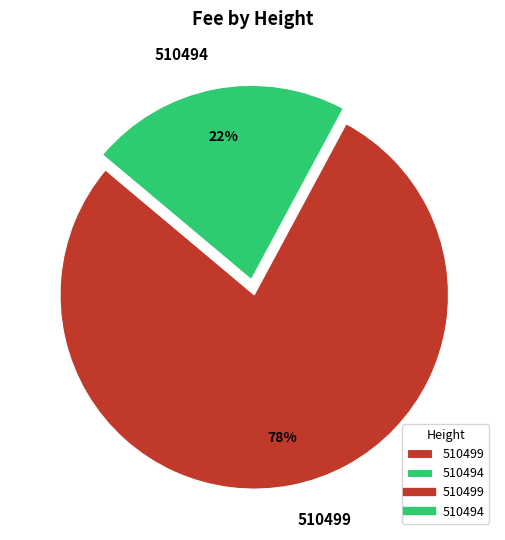

Which slice is the smallest?

510494